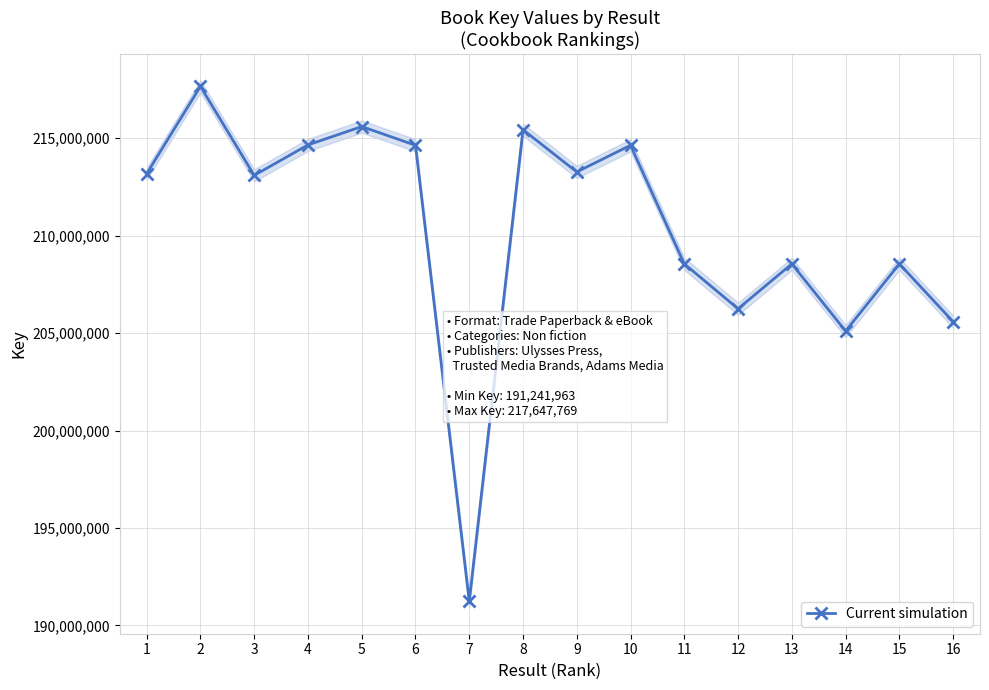

Which category has the highest value across all series?

2